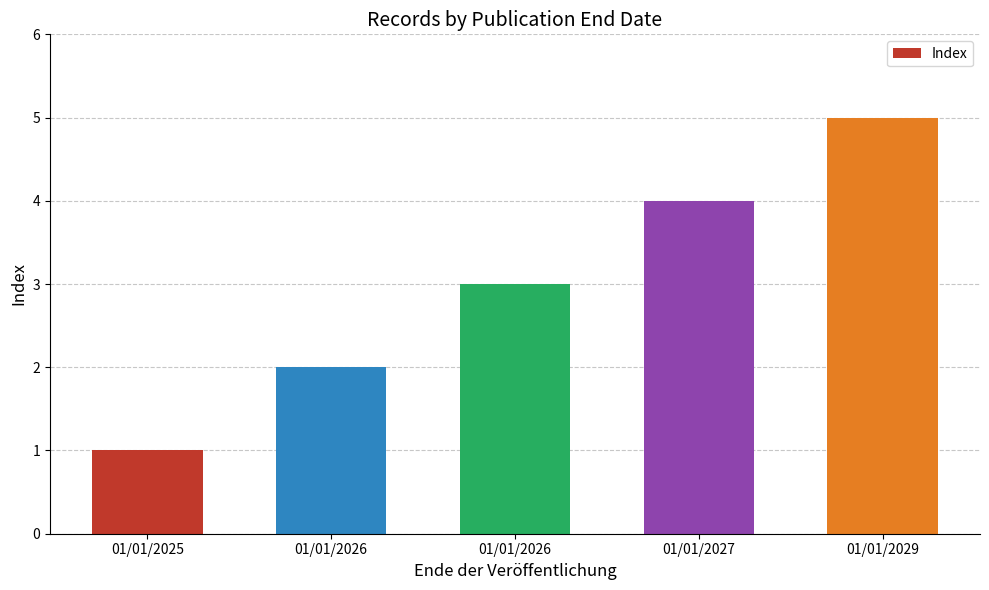

How many bars are there in total?

5